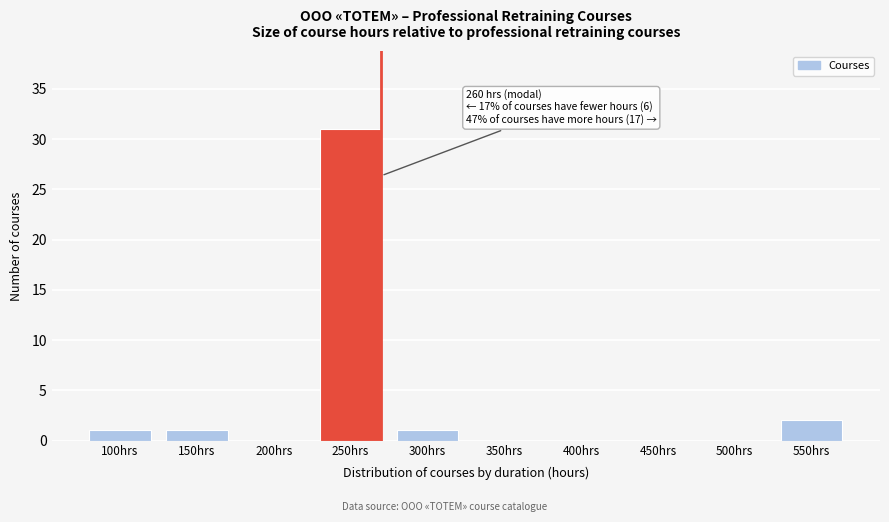

Reading left to right, what are all the values shown in this chart?

100hrs=1	150hrs=1	200hrs=0	250hrs=31	300hrs=1	350hrs=0	400hrs=0	450hrs=0	500hrs=0	550hrs=2